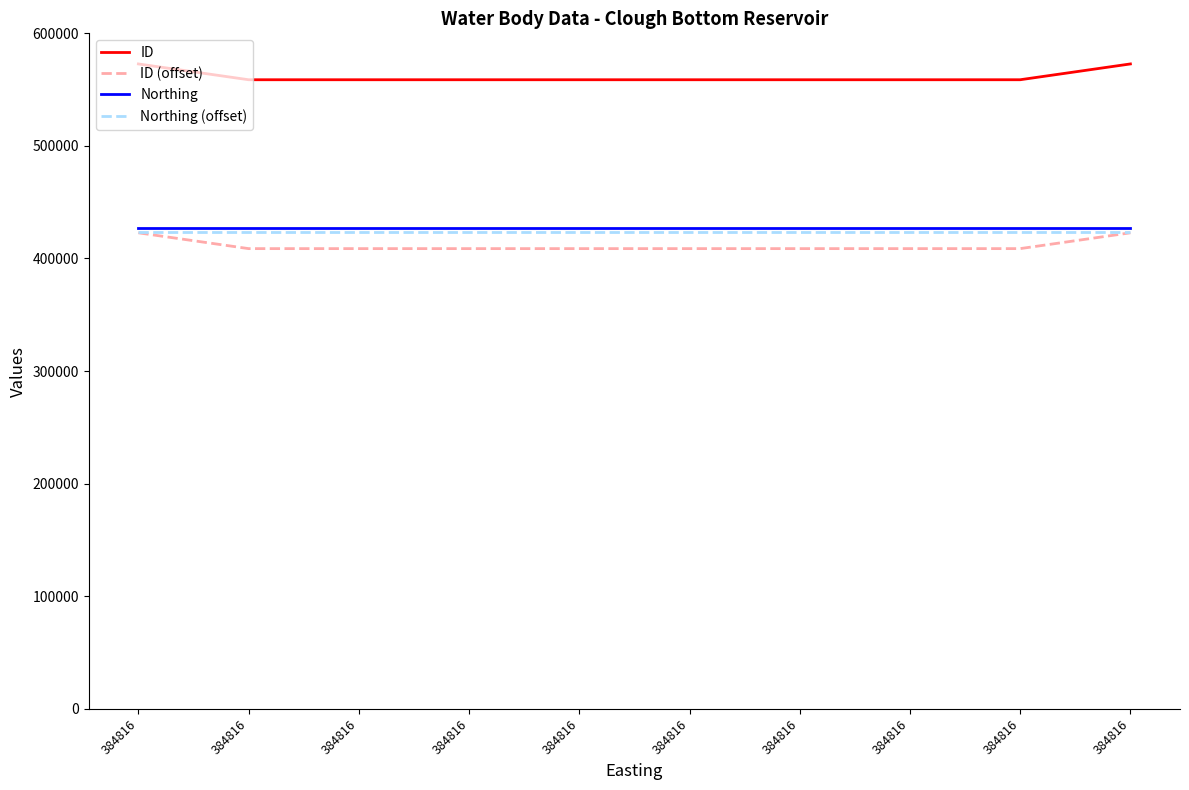

Is this an area chart (filled region under the line)?

No